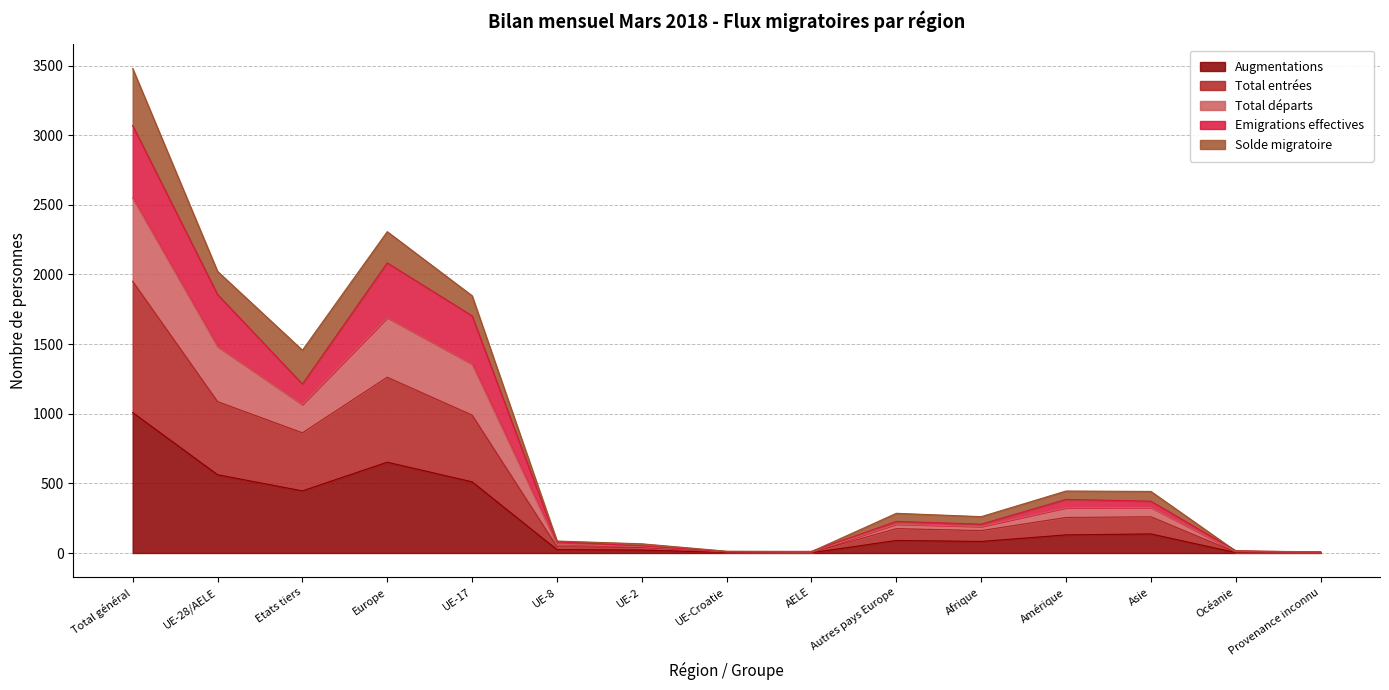

What is the sum of all Augmentations values?

3676